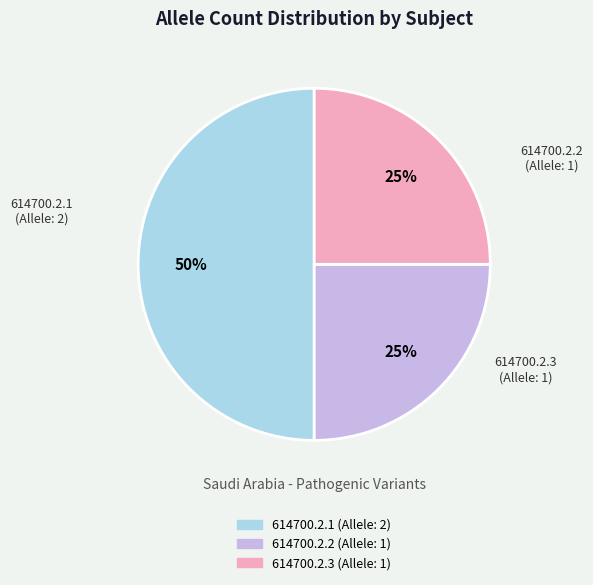

Approximately how many times larger is the value at 614700.2.2 compared to 614700.2.1?

0.5